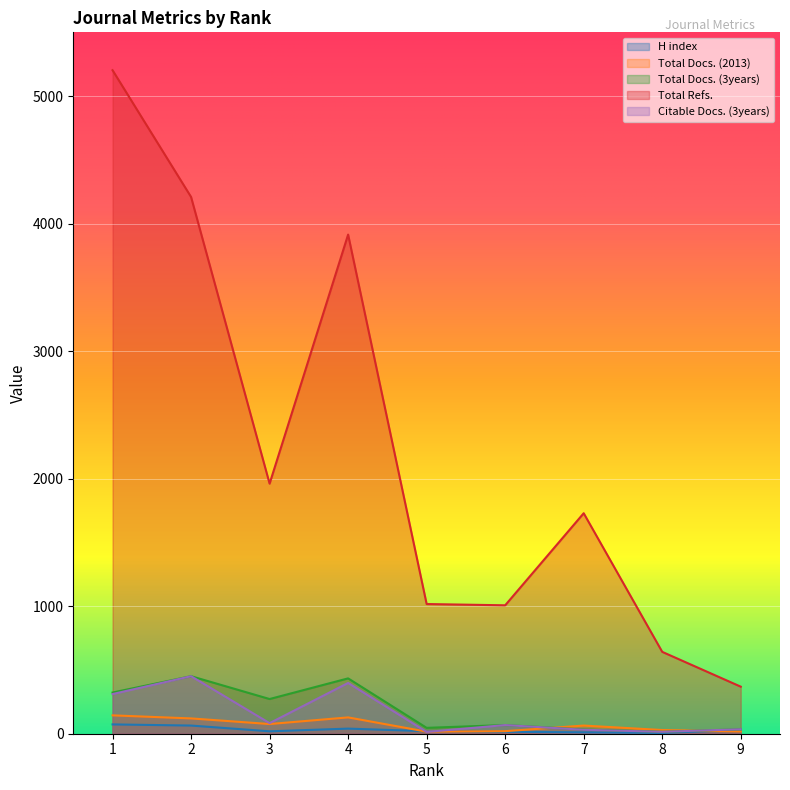

What is the difference between the Total Docs. (2013) values at 3 and 6?

56